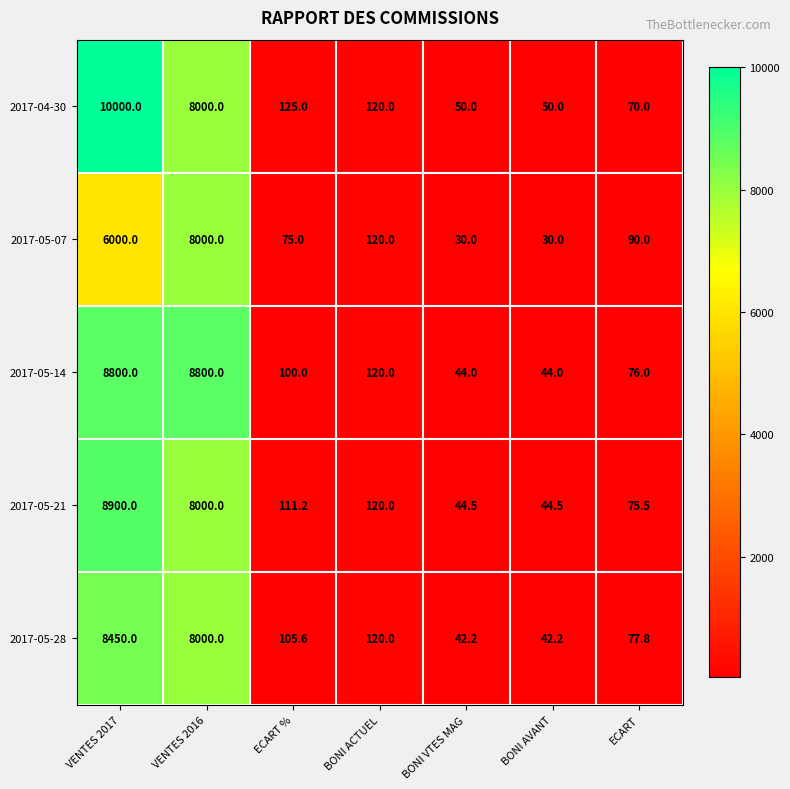

List the series in order of their peak value, highest first.

2017-04-30, 2017-05-21, 2017-05-14, 2017-05-28, 2017-05-07